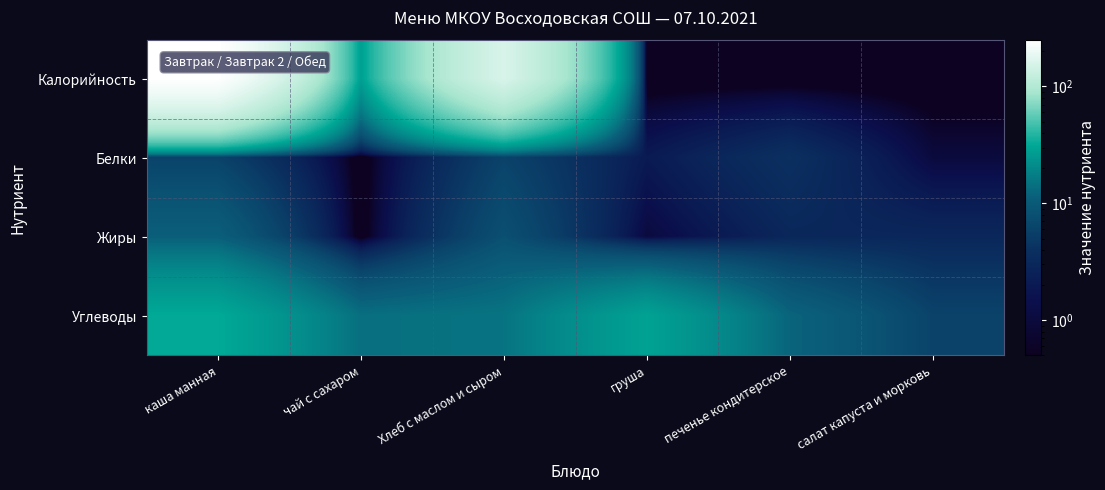

How many data points does each series have?

6